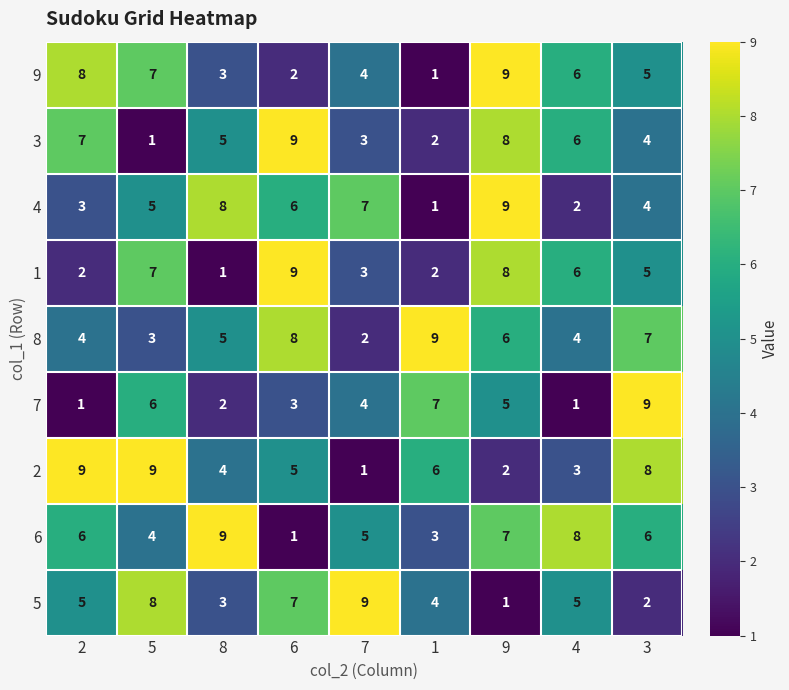

What is the approximate value of 9 at 3?

5